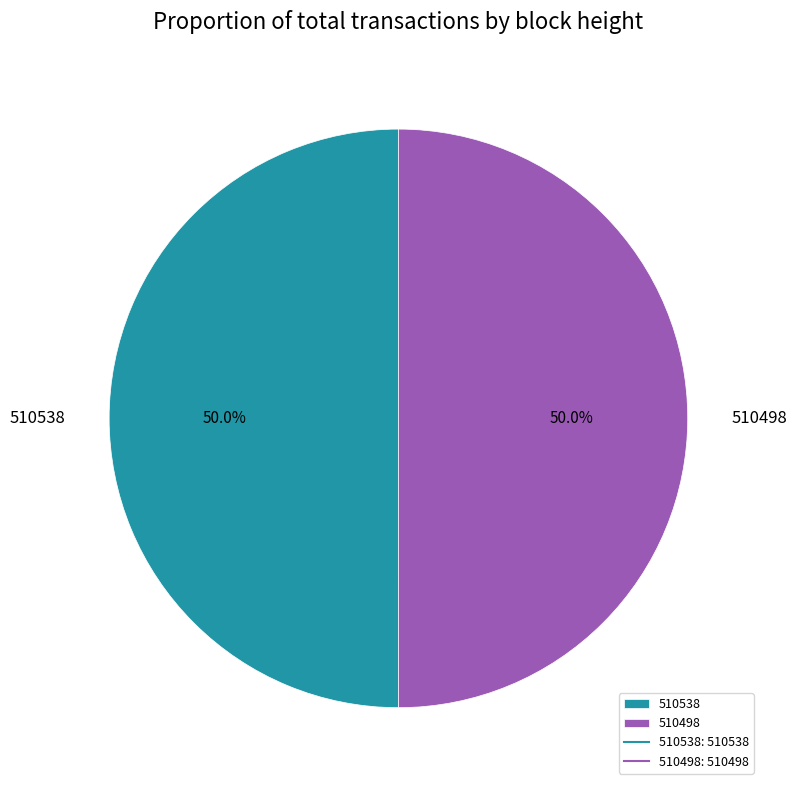

Approximately how many times larger is the value at 510498 compared to 510538?

1.0